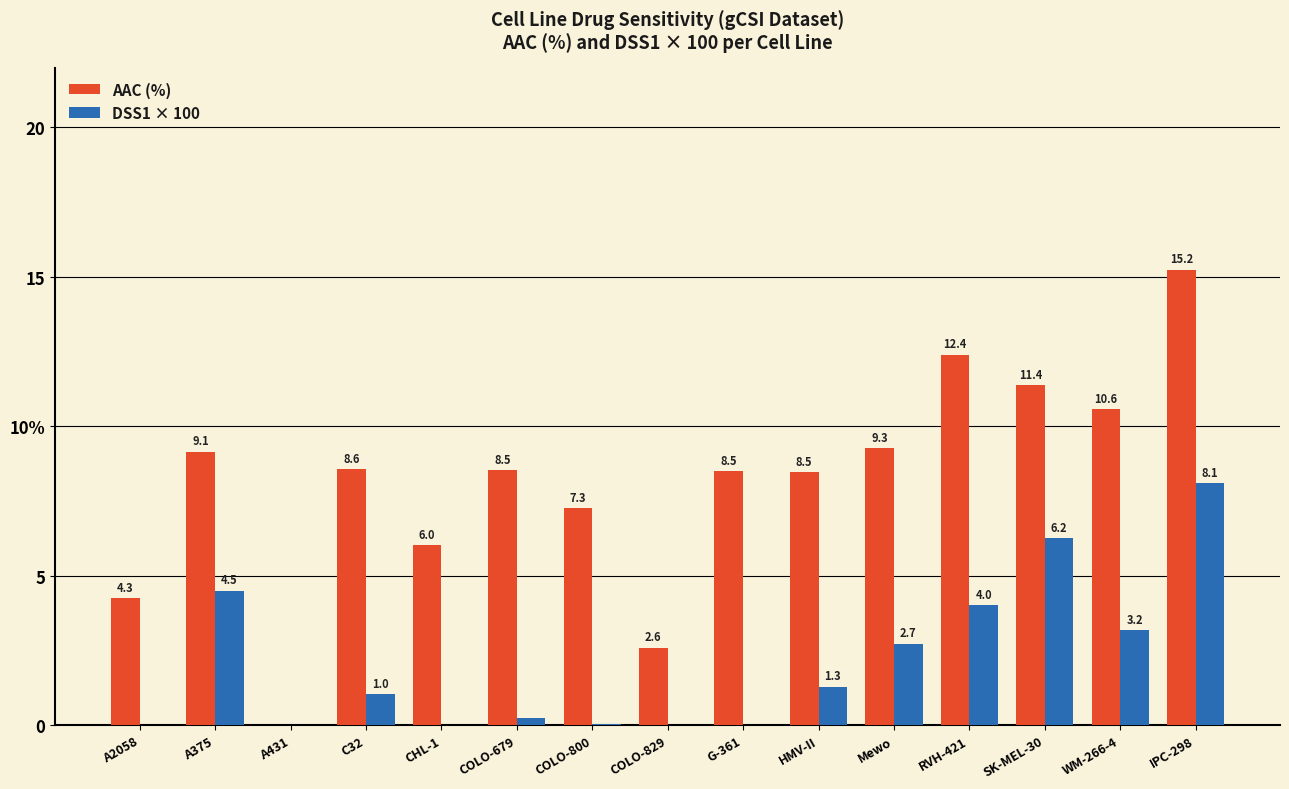

What are all the series names shown in the legend?

AAC (%), DSS1 × 100